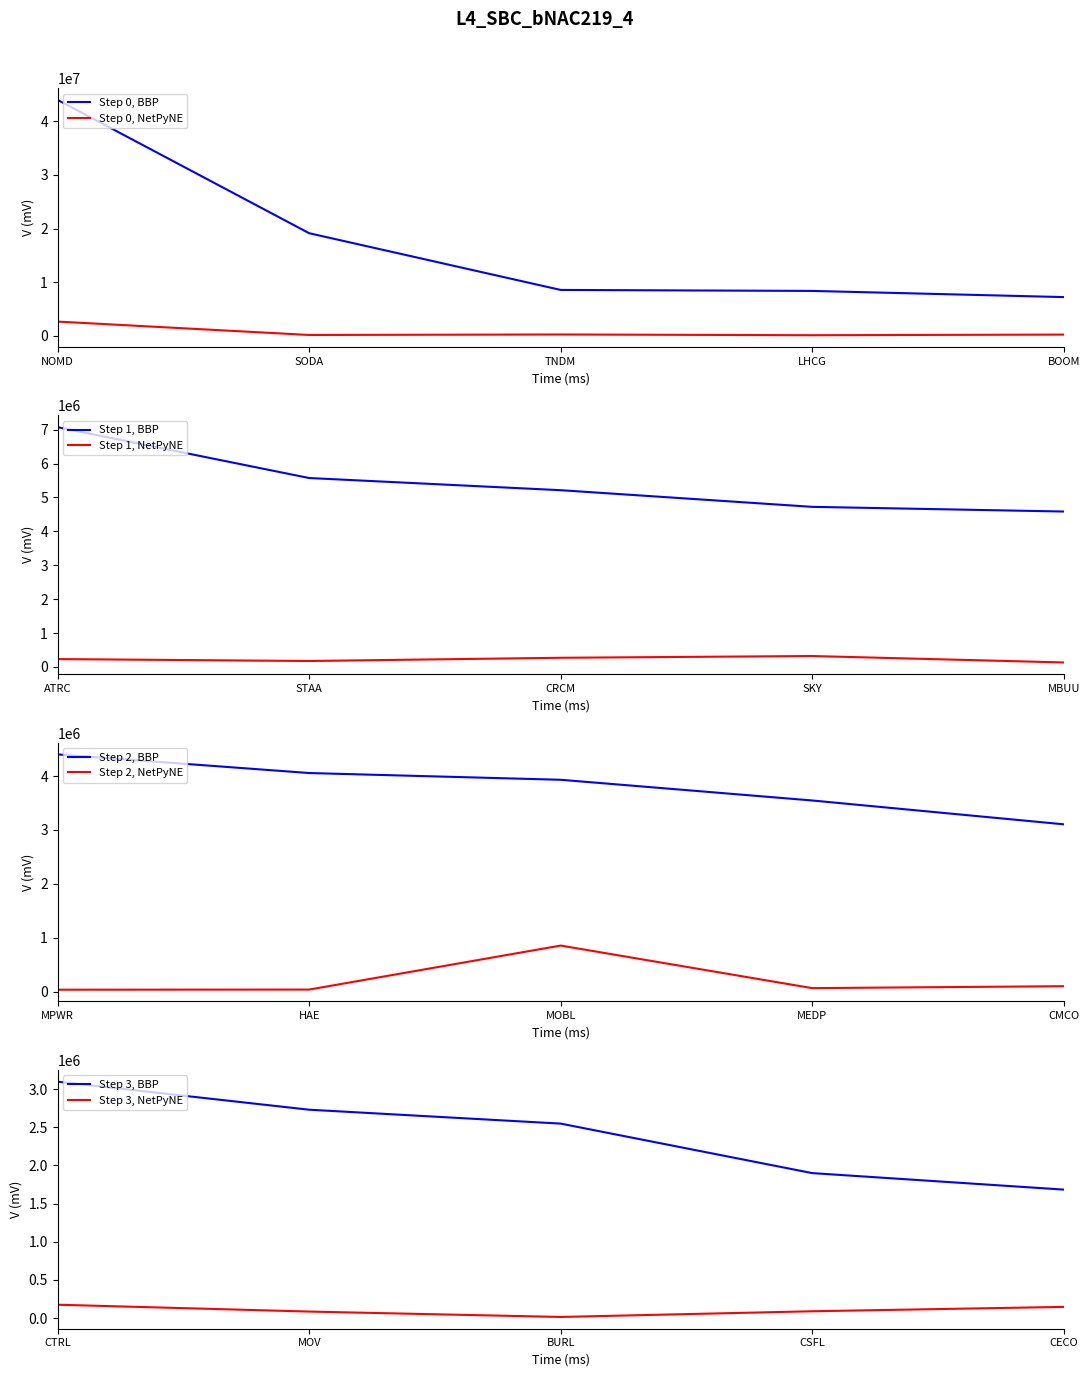

At which label does Shares or principal amount reach its minimum?

BURL